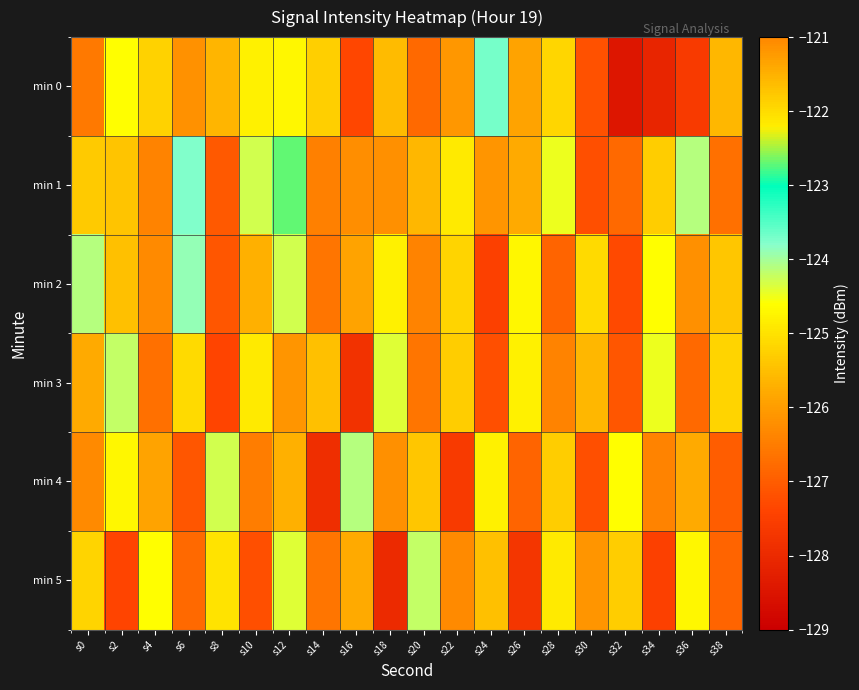

What is the difference between the highest and lowest values at s24?

3.8